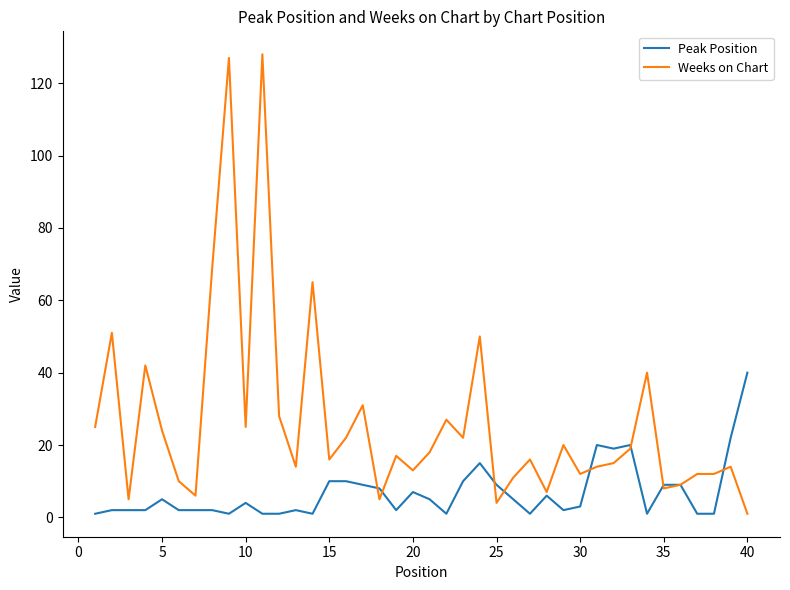

Which series has the largest range (max minus min)?

Weeks on Chart